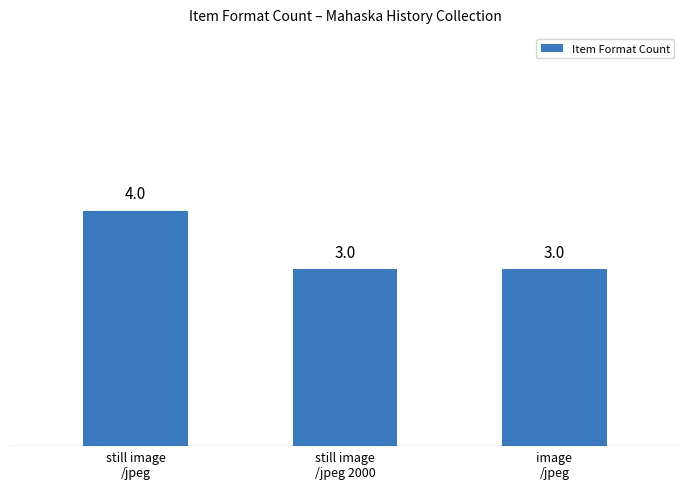

What position from the right is image
/jpeg?

1